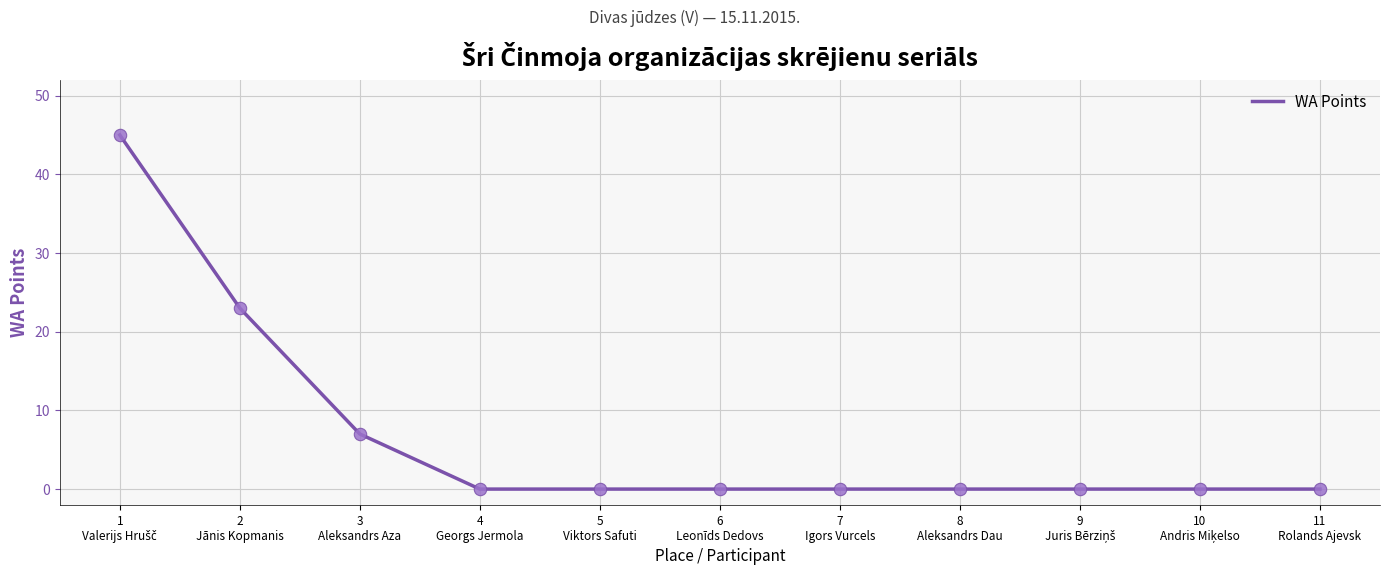

What is the difference between the maximum and minimum values?

45